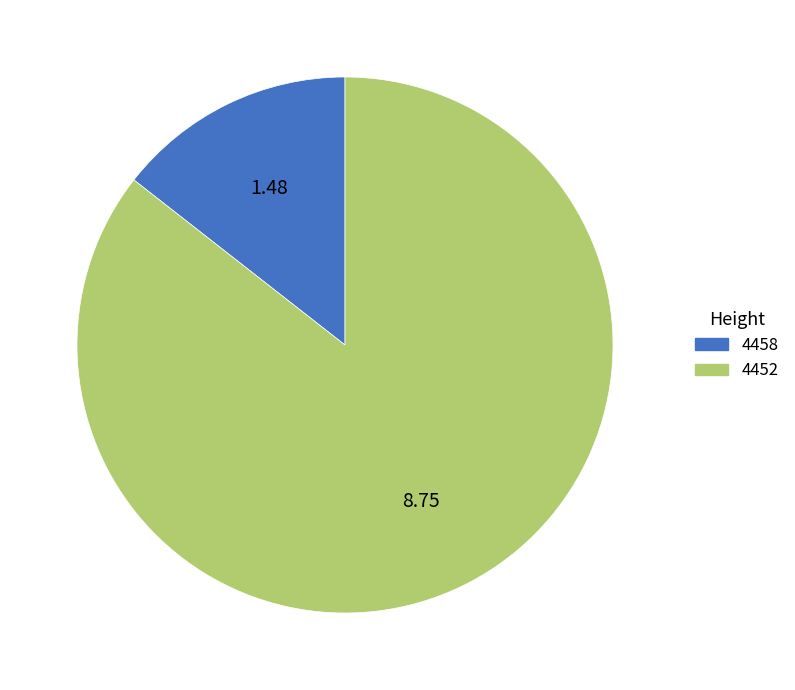

Is there a majority slice in this chart?

Yes